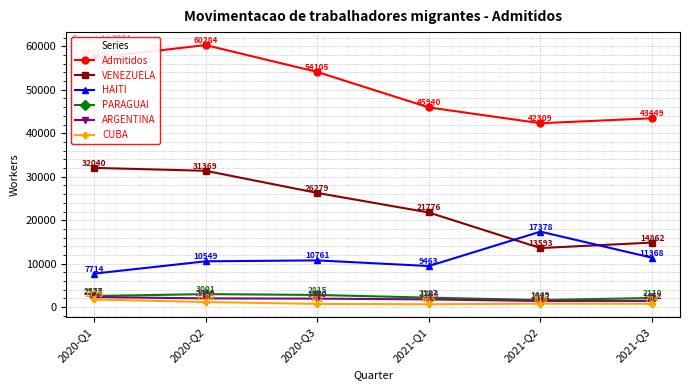

What is the value of the CUBA point at the 6th from the left?

784